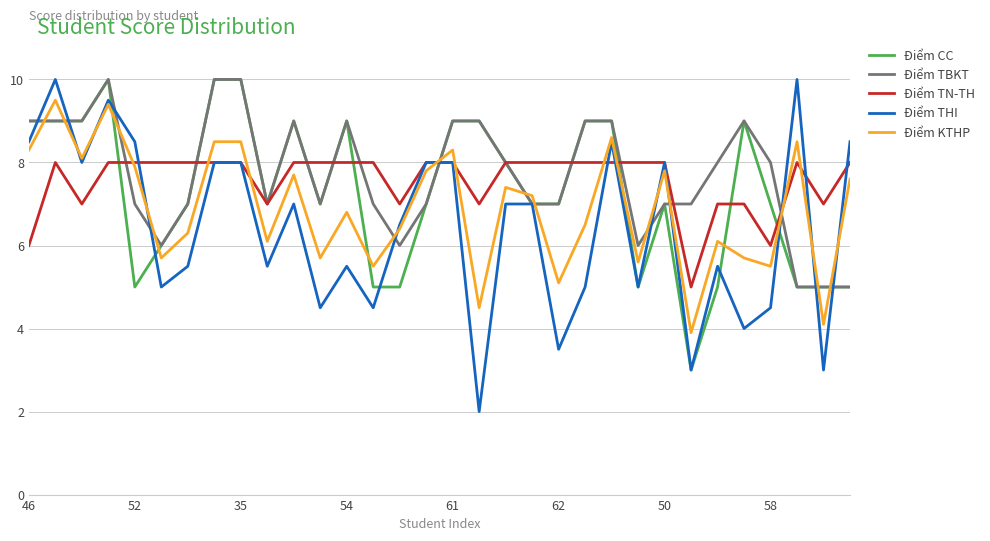

What is the greatest value displayed?

10.0